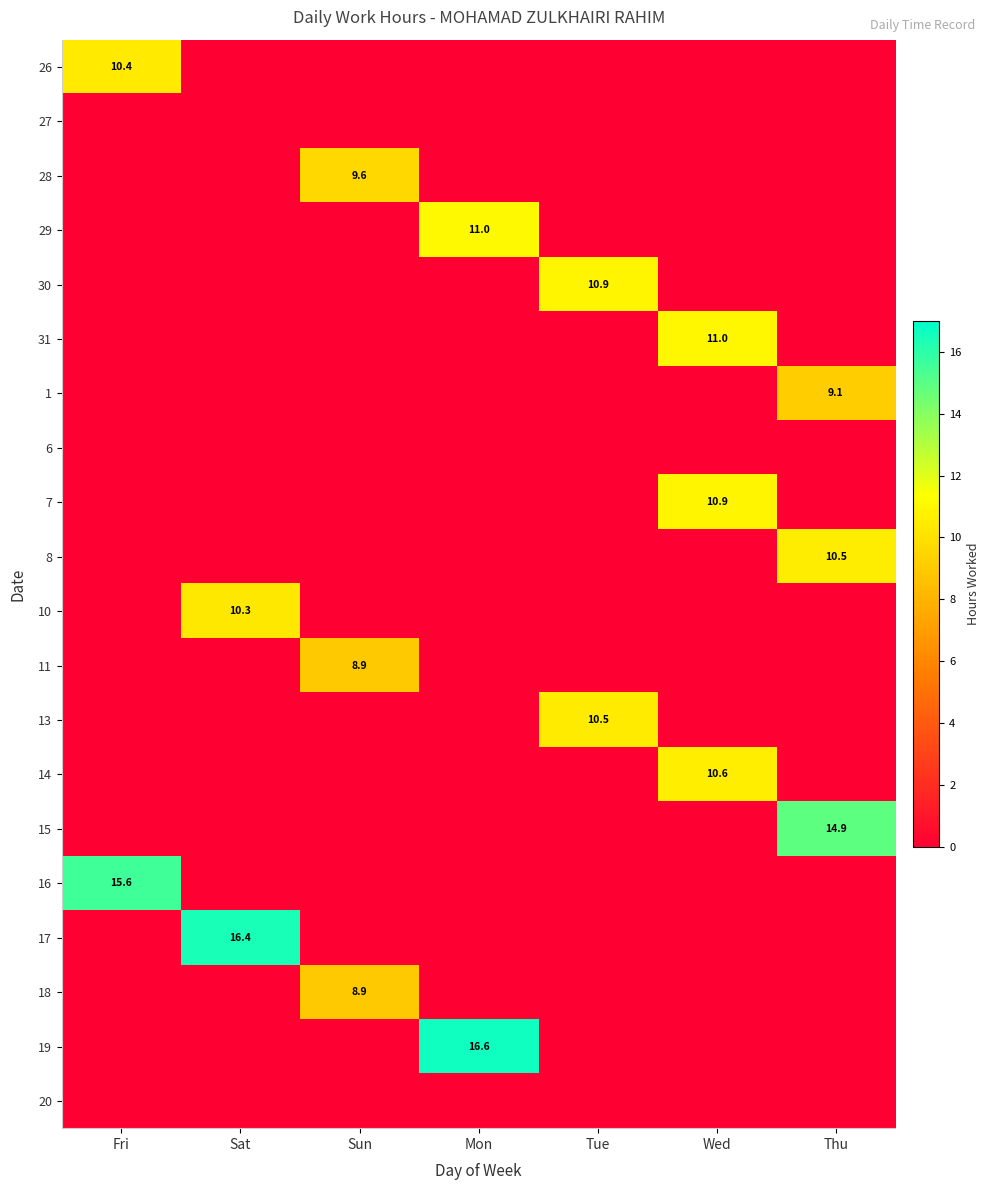

At how many categories does at least one series exceed 0?

7